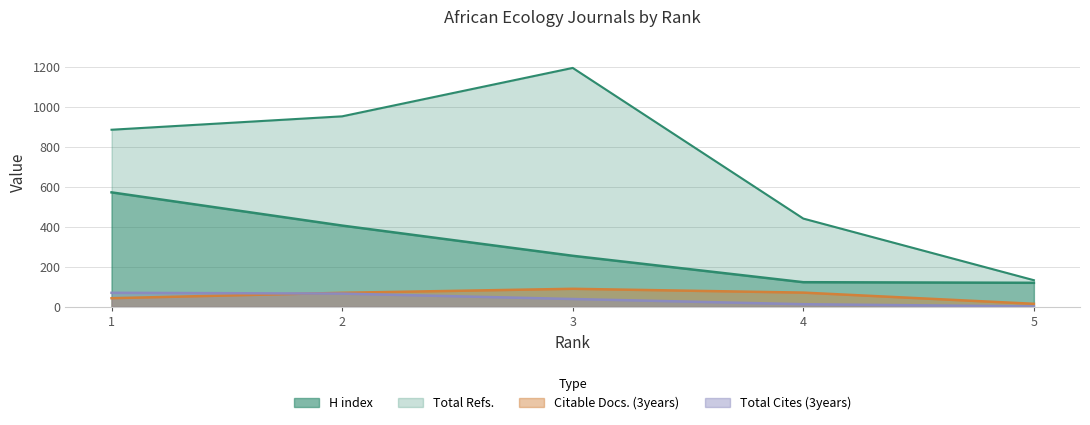

At which label does Total Refs. first exceed 885?

2